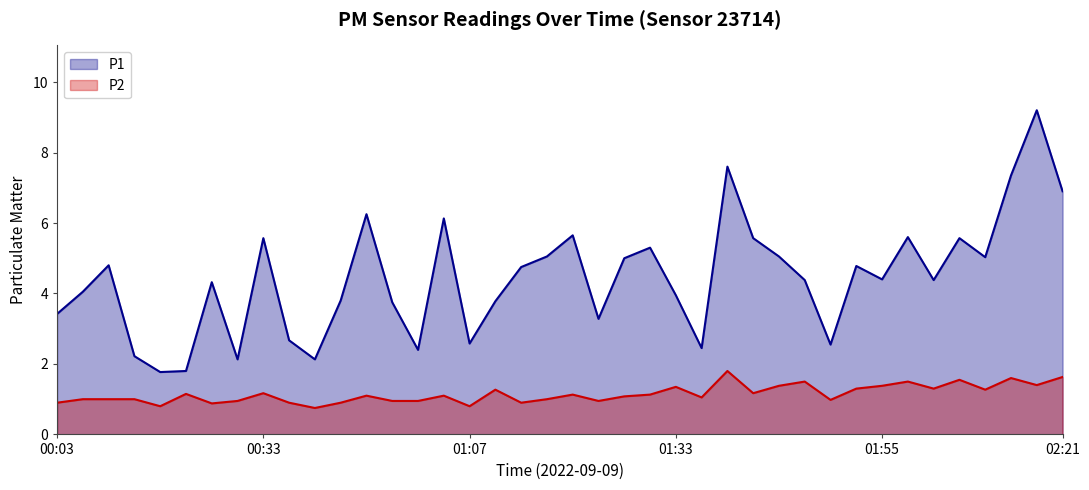

The value of P2 at 7 is 0.6. True or false?

False